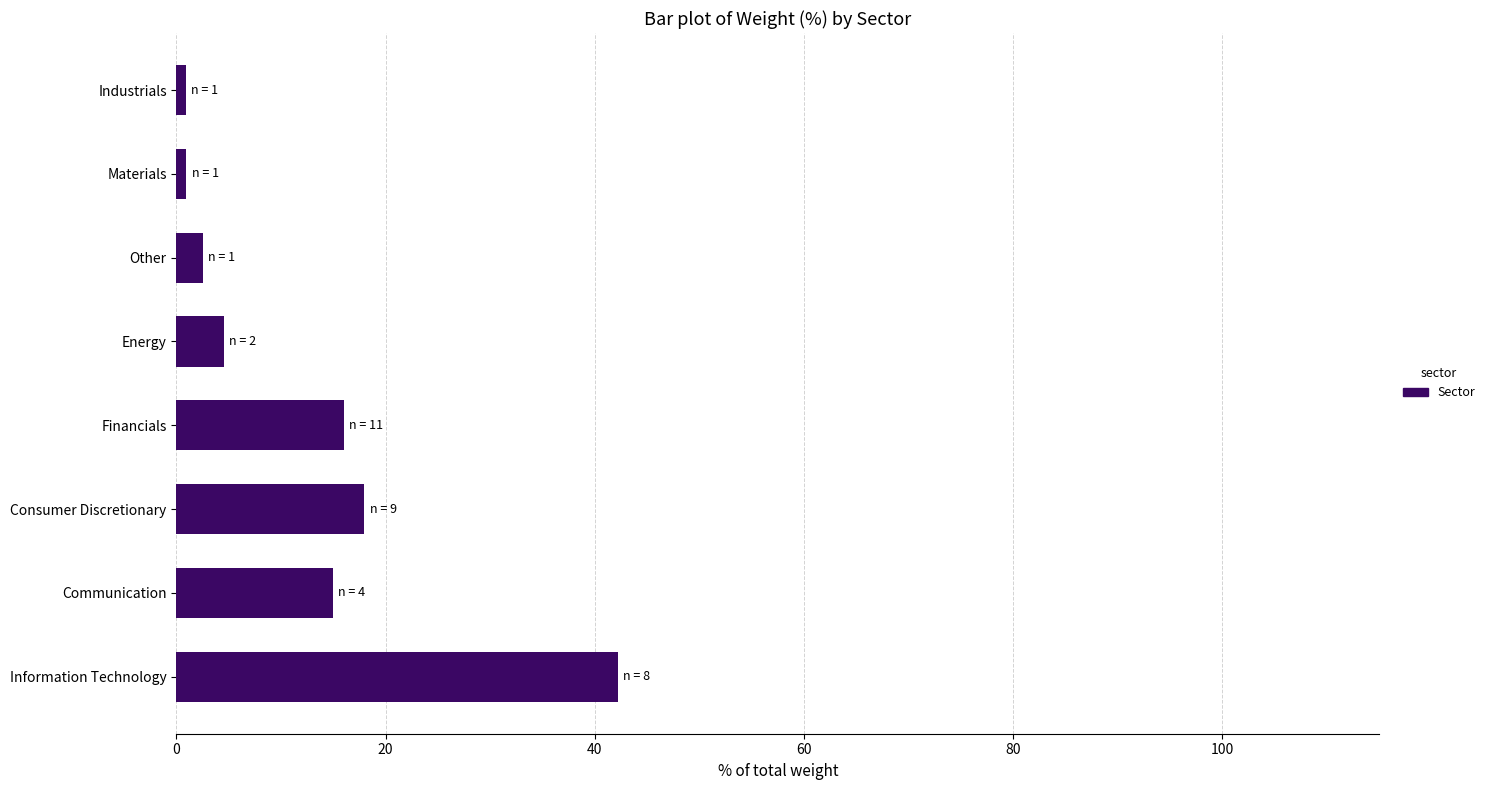

The value at Financials is 25.5. True or false?

False